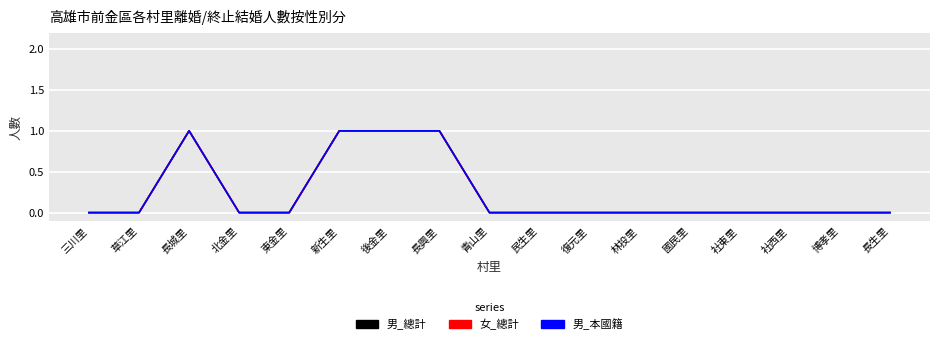

Between 國民里 and 社西里, which is larger?

國民里